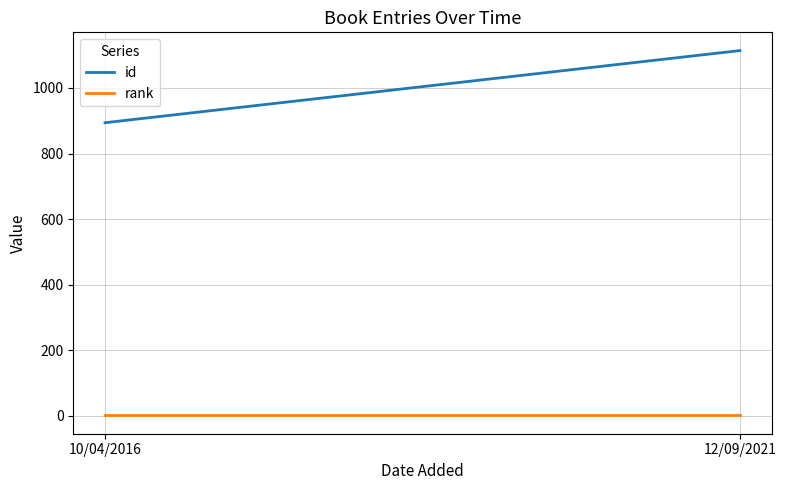

What is the label of the 2nd point from the left?

12/09/2021